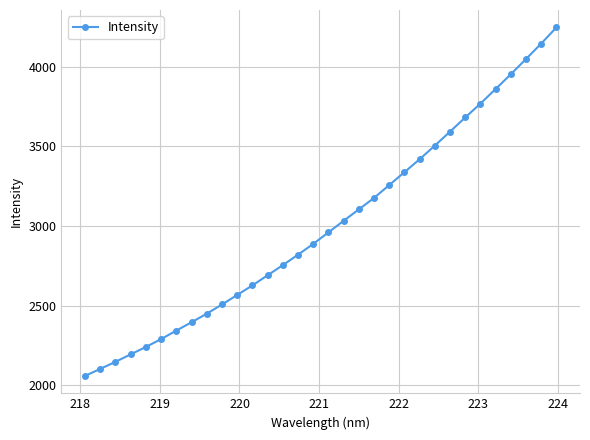

What is the value of the 30th point from the left?

4049.9